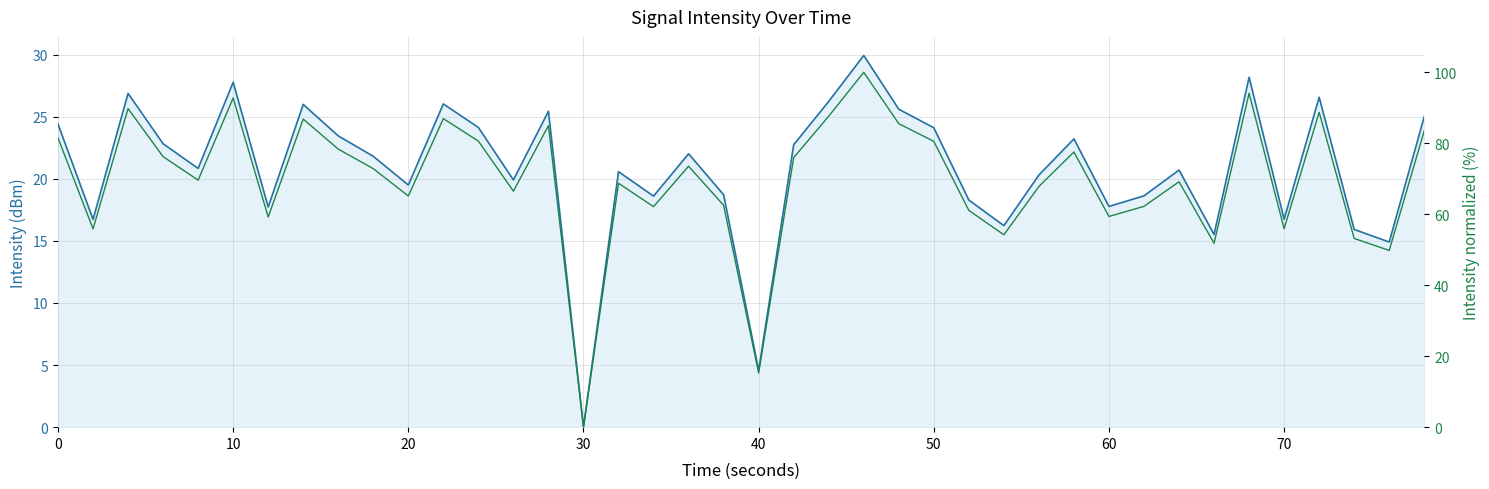

Is the value of intensity normalized at 31 greater than the value of intensity(dBm) shifted at 21?

Yes